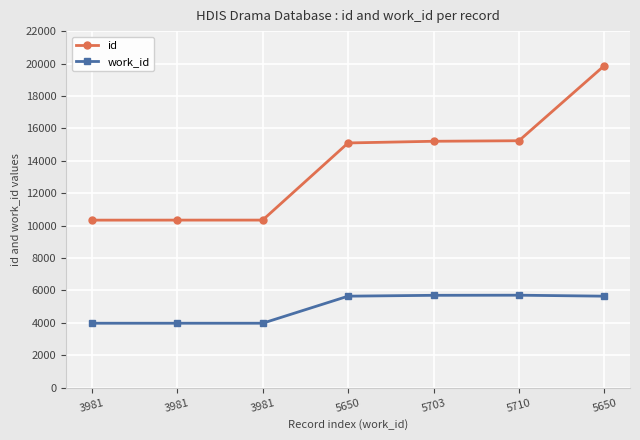

What is the label of the 5th point from the right?

3981